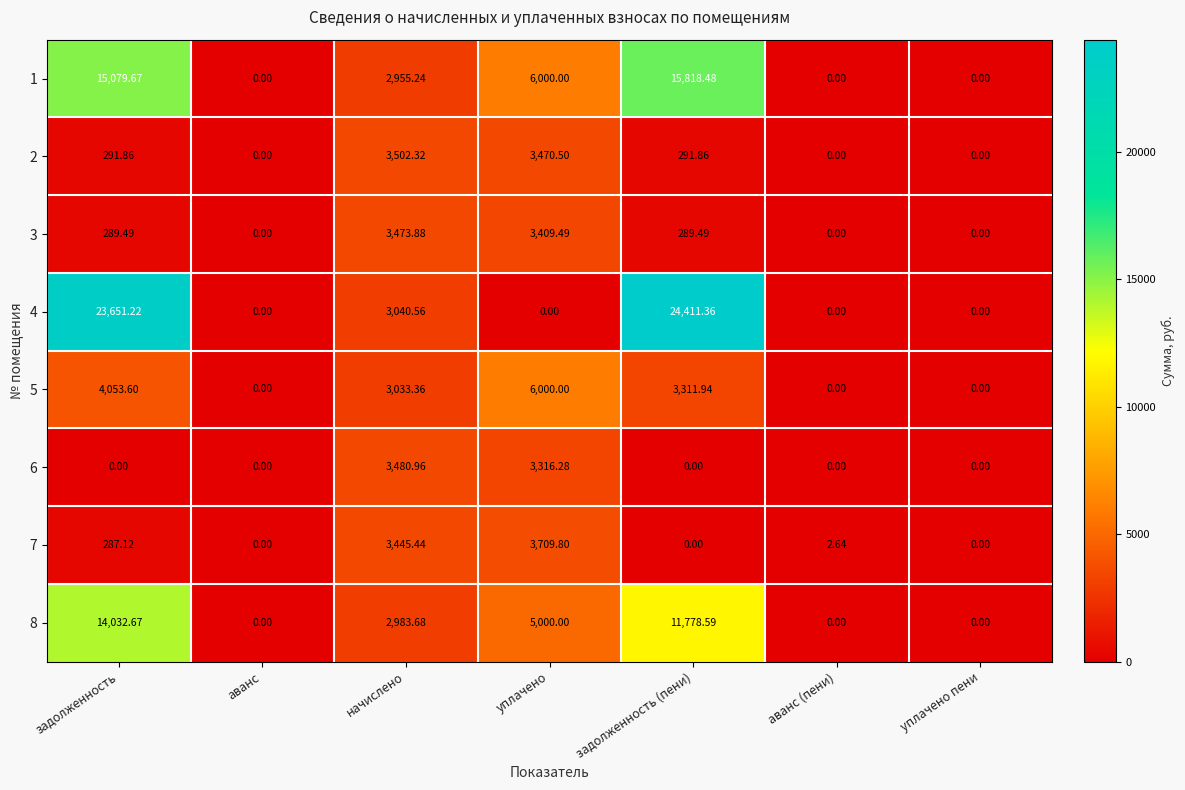

At which label does 1 first exceed 2955?

задолженность